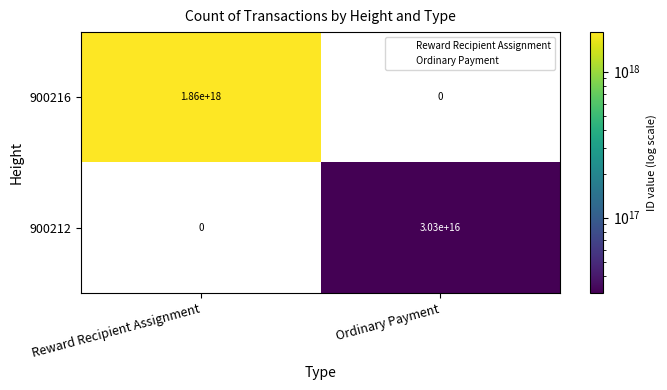

Which series has the largest total across all categories?

900216